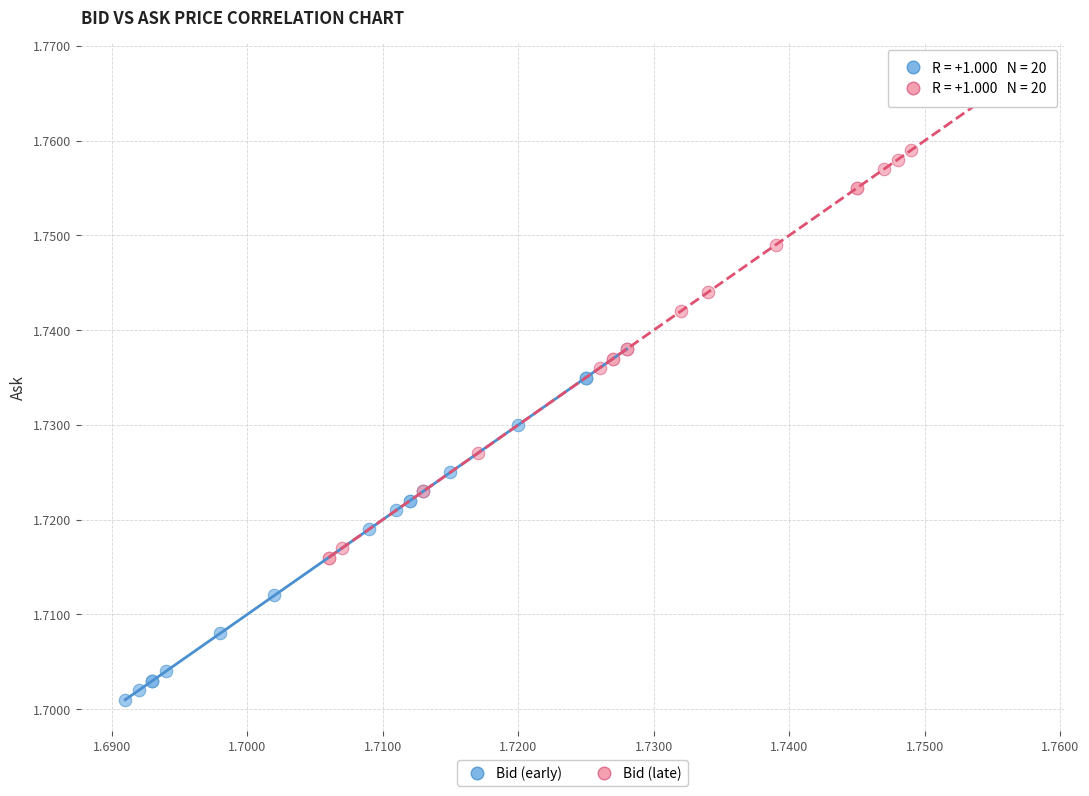

Which series has the largest Y range (max minus min)?

Bid (late)